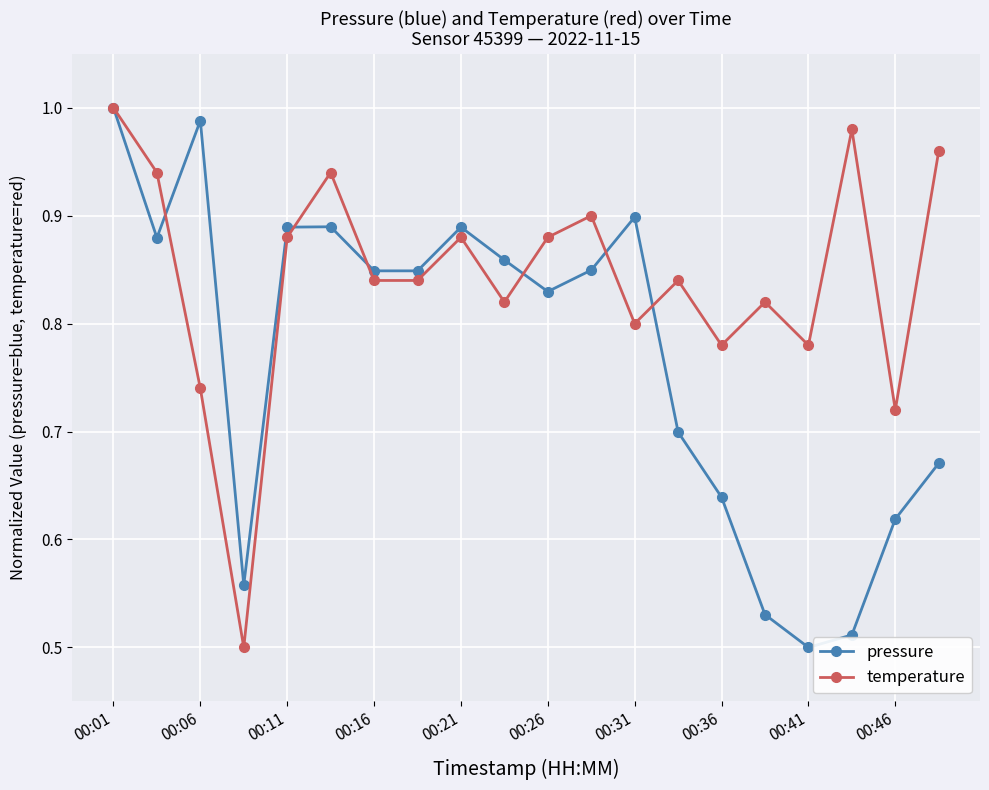

Rank the series by their average value, from highest to lowest.

temperature, pressure